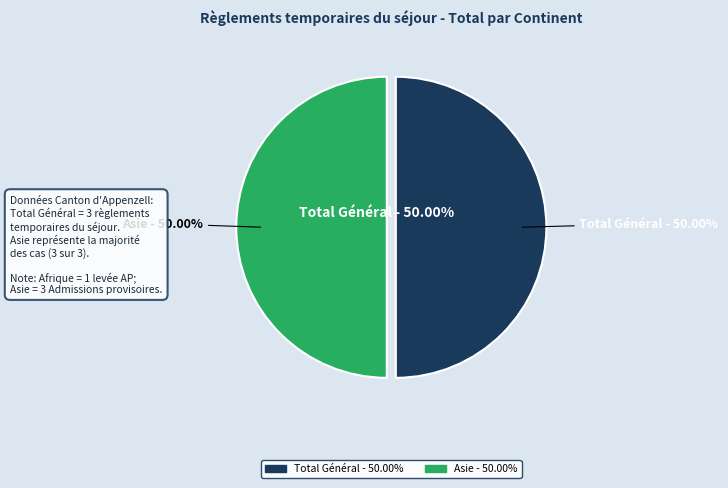

To the nearest percent, what is the combined percentage of Provenance inconnu and Asie?

50%